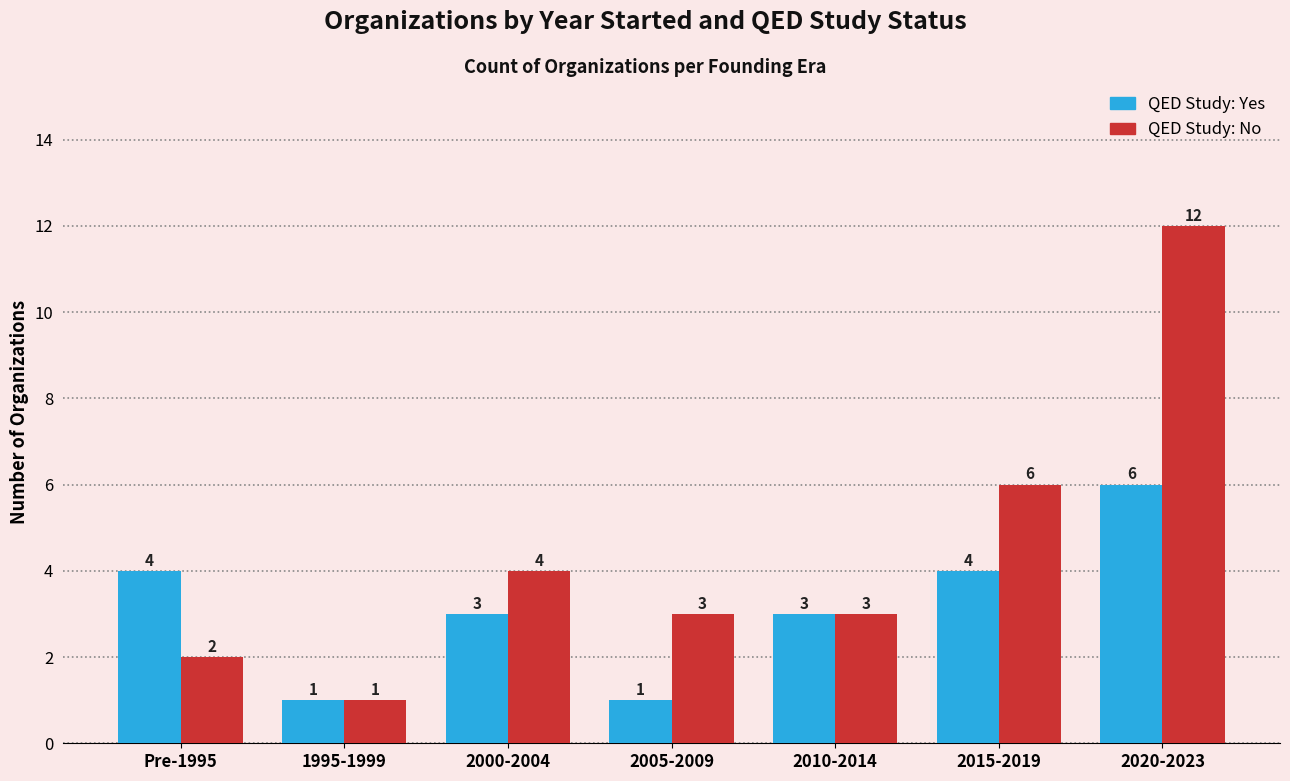

What is the label of the 3rd bar from the right?

2010-2014